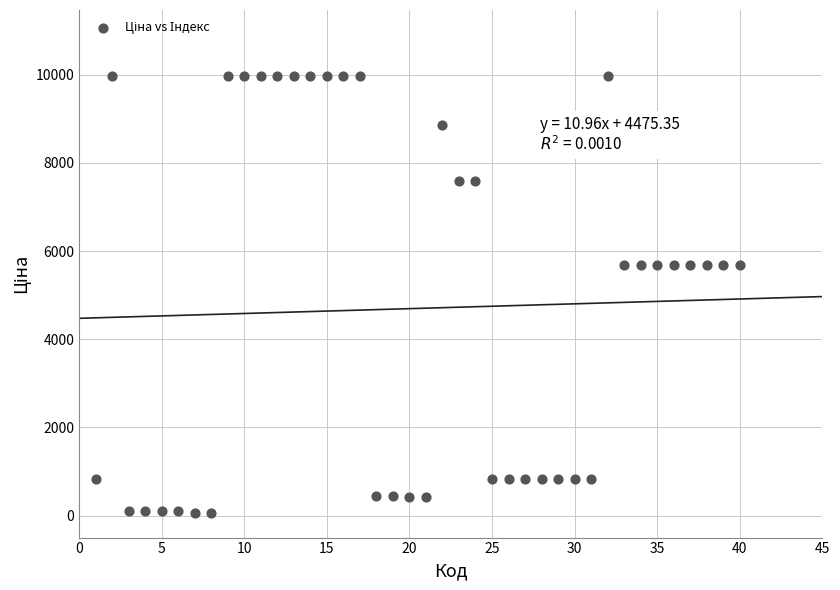

What is the range of Y values (max minus min)?

9917.9